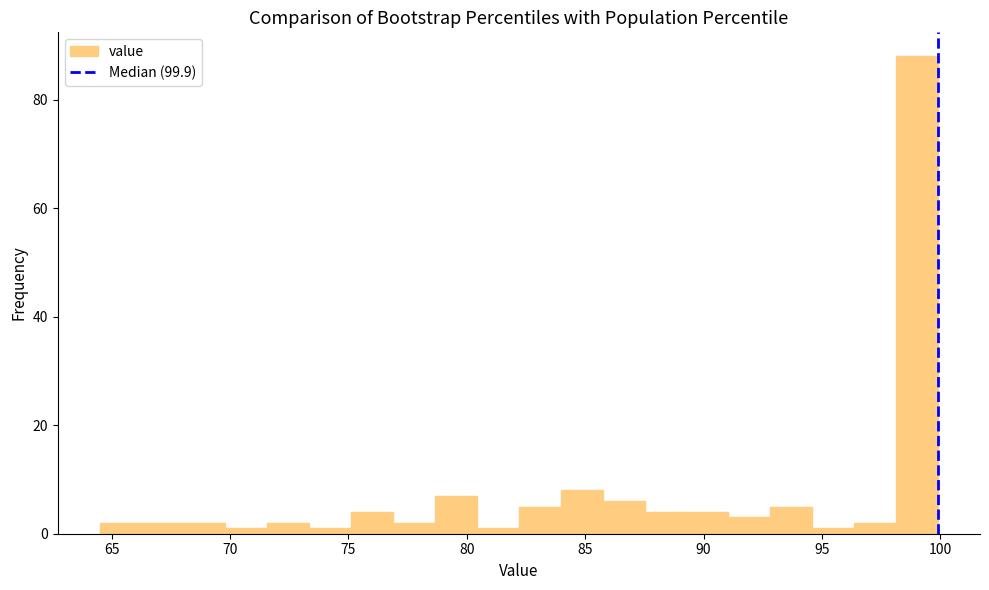

Around what value on the x-axis is the tallest bar? Give the approximate position of its centre, as read against the axis.

99.0